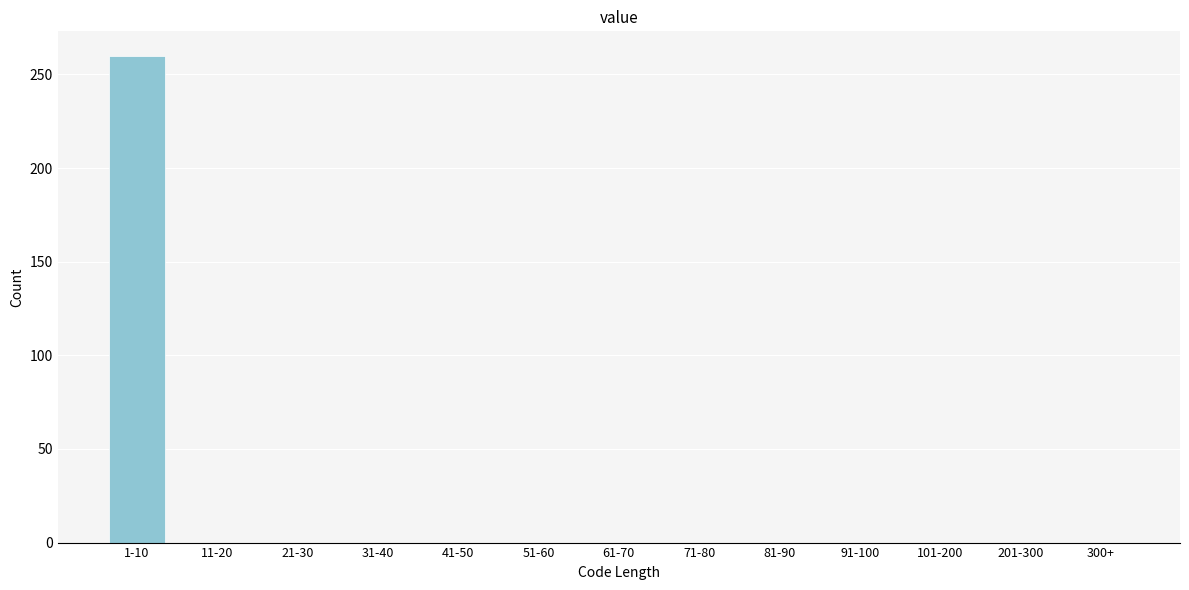

Reading left to right, what are all the values shown in this chart?

1-10=260	11-20=0	21-30=0	31-40=0	41-50=0	51-60=0	61-70=0	71-80=0	81-90=0	91-100=0	101-200=0	201-300=0	300+=0